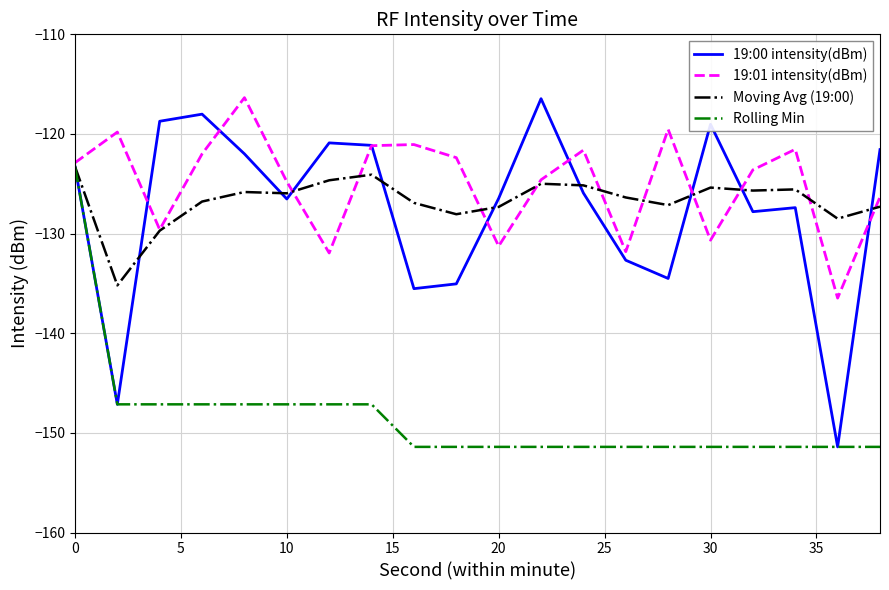

What is the maximum value for Moving Avg (19:00)?

-123.3